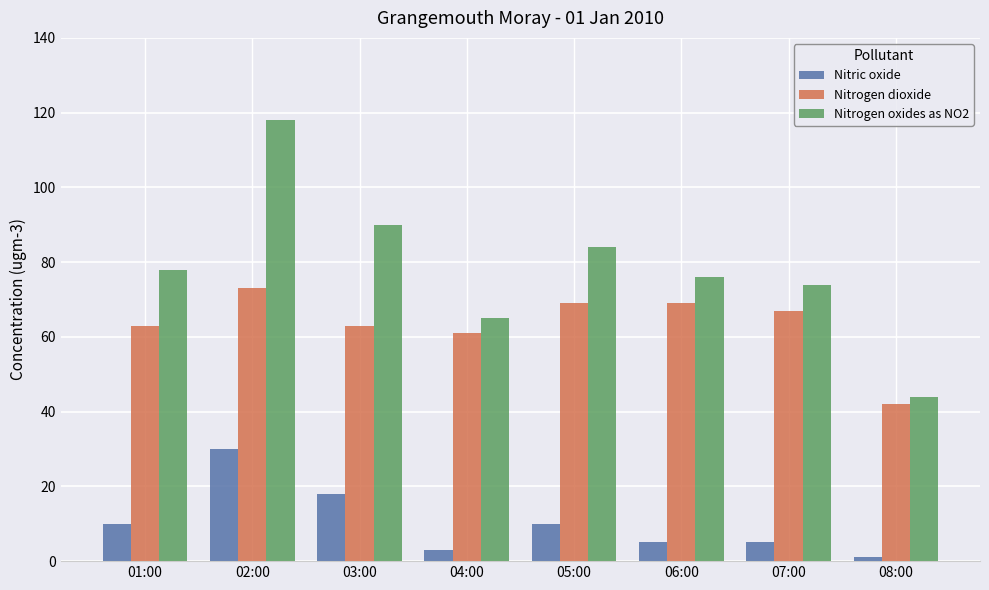

The Nitrogen oxides as NO2 series shows 45 at 06:00. True or false?

False